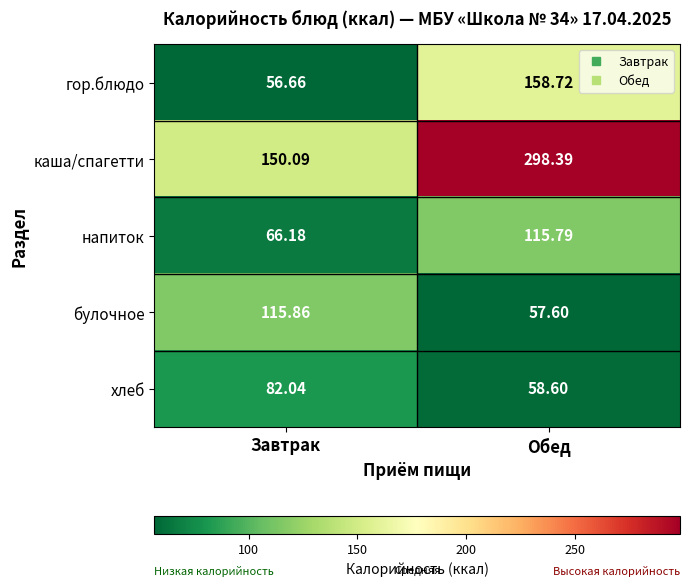

Which series changed the most between Завтрак and Обед?

каша/спагетти